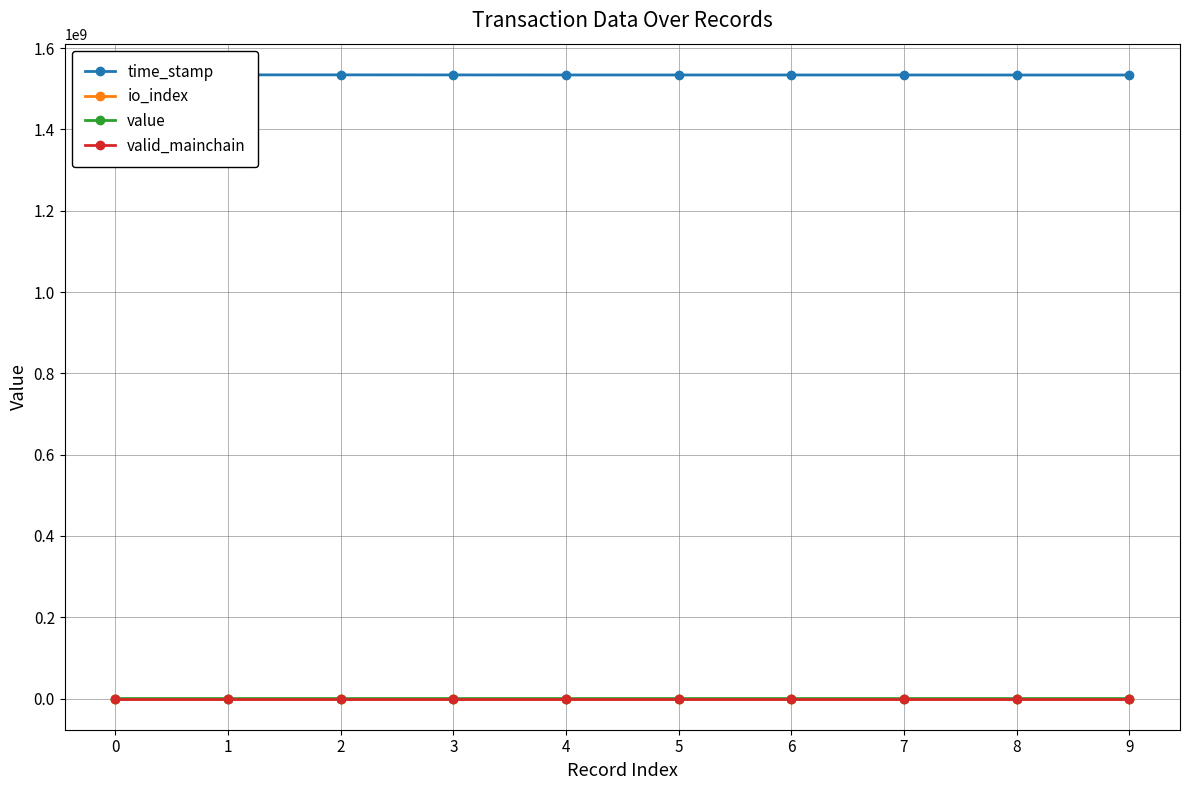

Reading left to right, extract all data points from this chart.

time_stamp: 1534190478.0	1534190061.0	1534177890.0	1534019364.0	1533907883.0	1533905465.0	1533877463.0	1533875427.0	1533772376.0	1533772373.0
io_index: 0.0	2.0	40.0	2.0	6.0	2.0	4.0	2.0	0.0	20.0
value: 1.8	1.8	1.8	1.8	1.8	1.8	1.8	1.8	4406.3	4406.3
valid_mainchain: 1.0	1.0	1.0	1.0	1.0	1.0	1.0	1.0	1.0	1.0